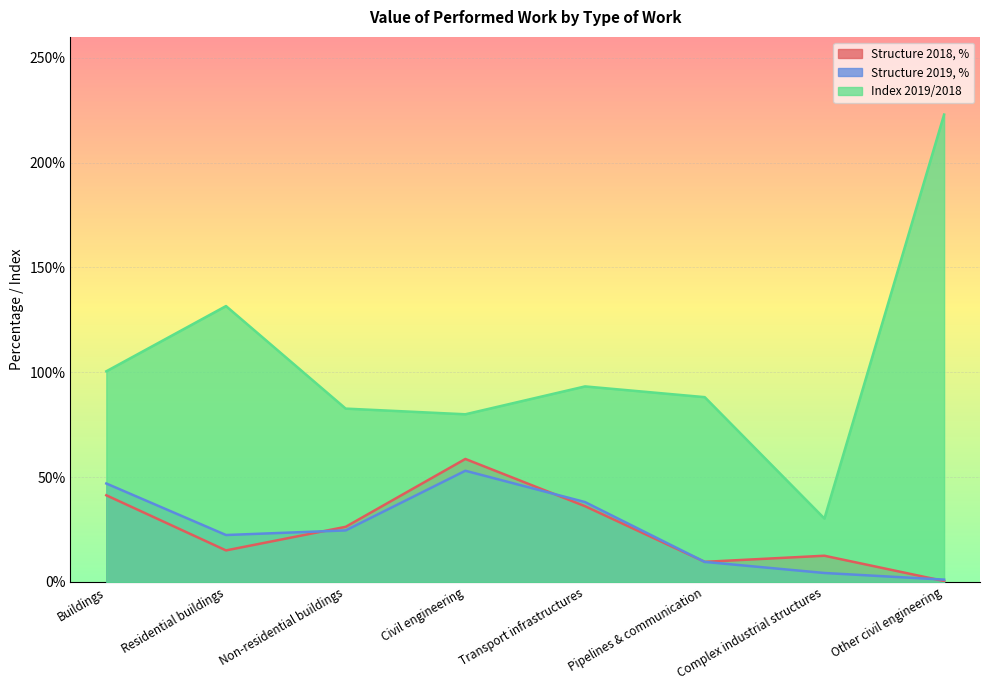

How many interior local valleys does the Structure 2018, % series have?

2